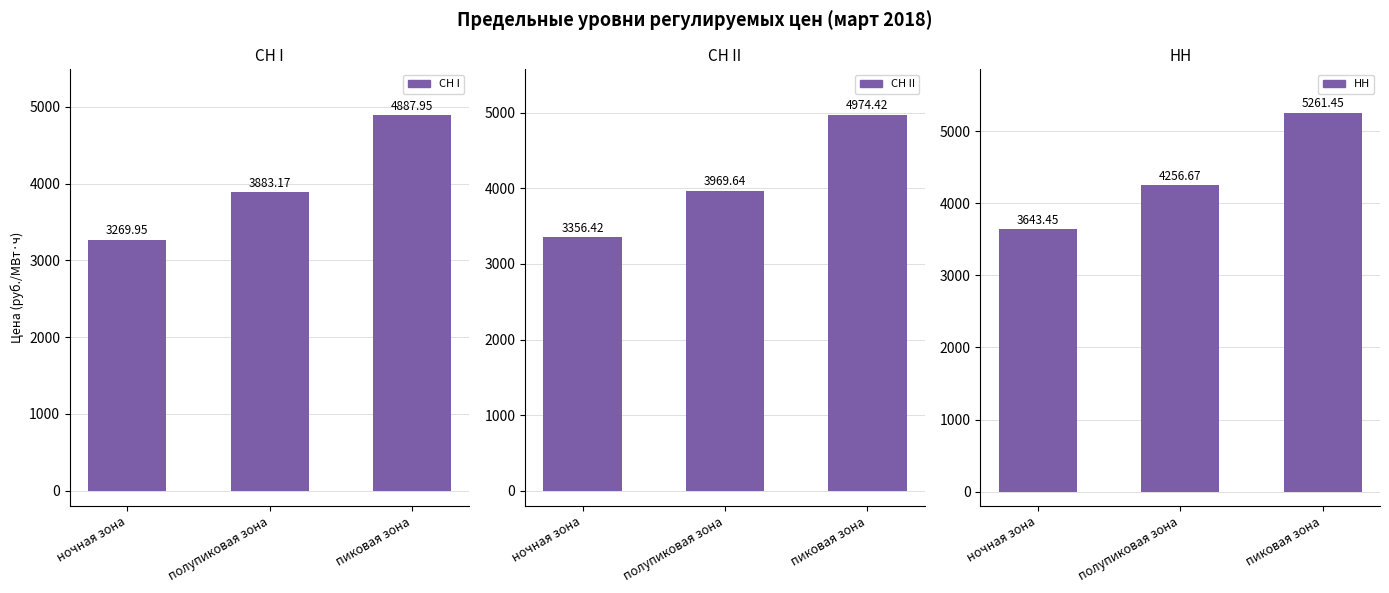

What is the average value of the СН I series?

4013.7